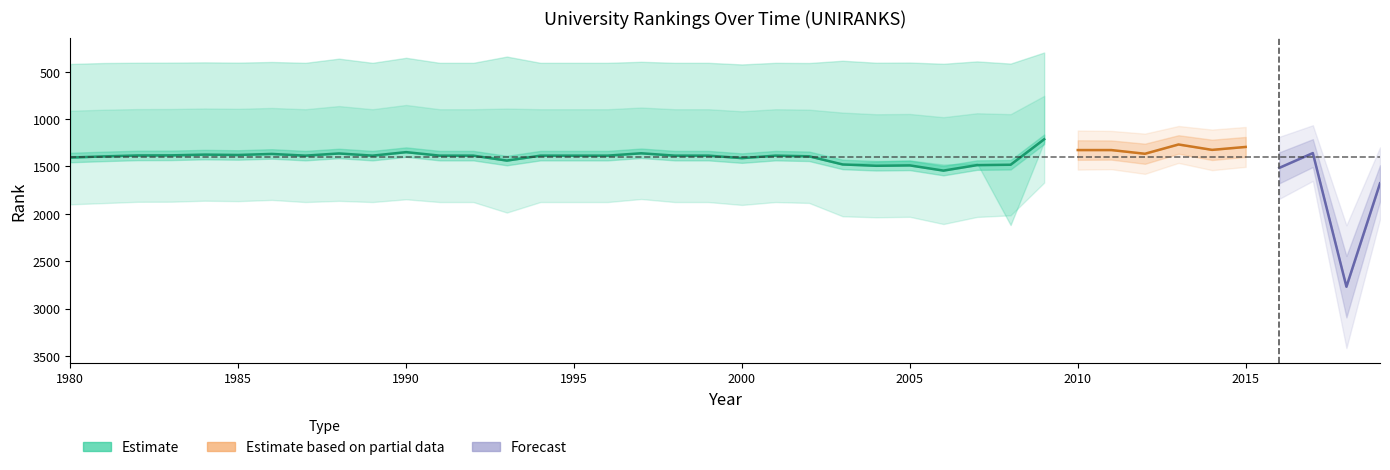

What is the sum of the world rank values at 1998 and 1999?

2772.0